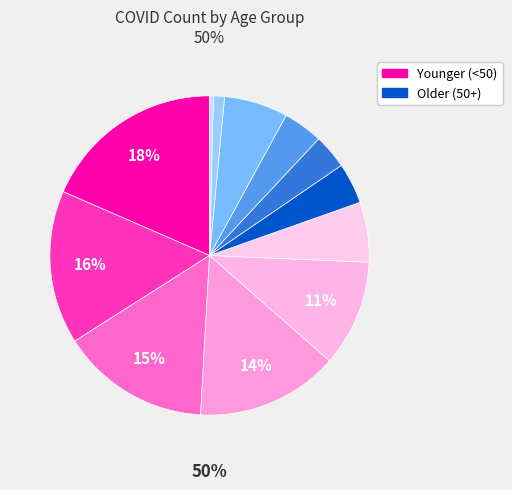

What is the ratio of the value at 30-39 to the value at 40-49?

1.0